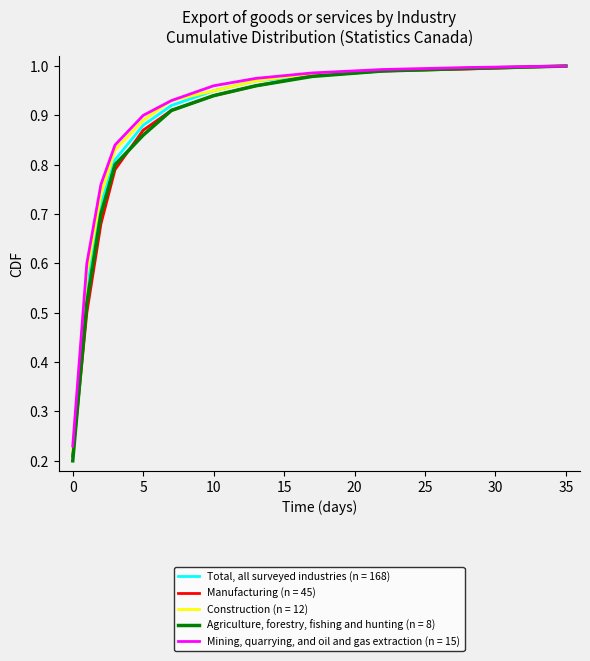

Which series has the largest range (max minus min)?

Agriculture, forestry, fishing and hunting (n = 8)